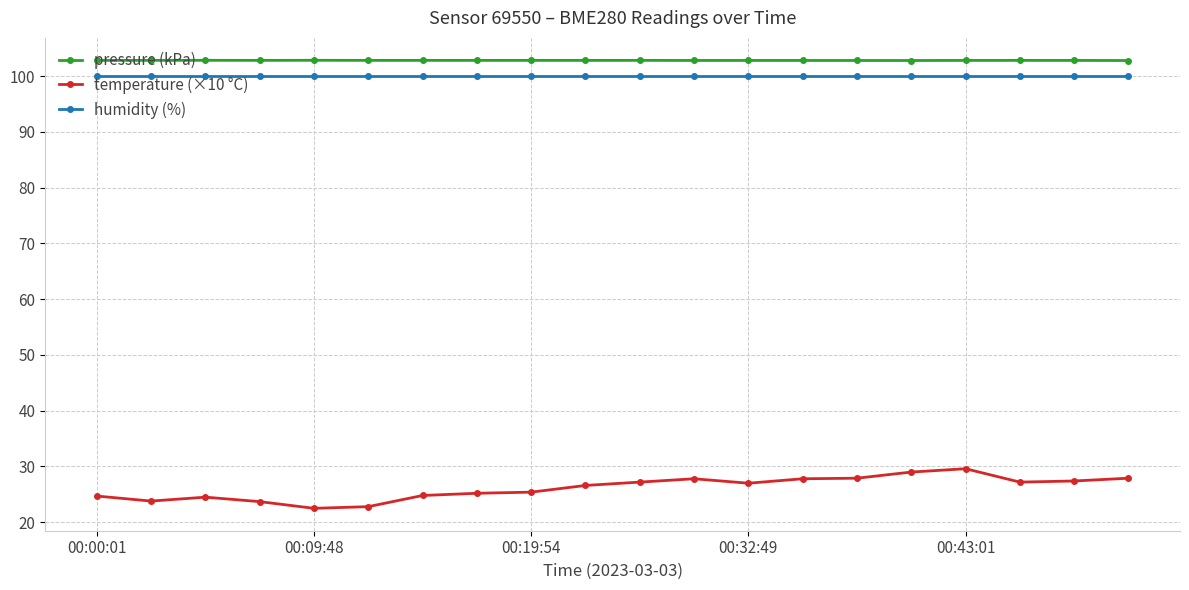

What is the minimum value shown in the chart?

22.5